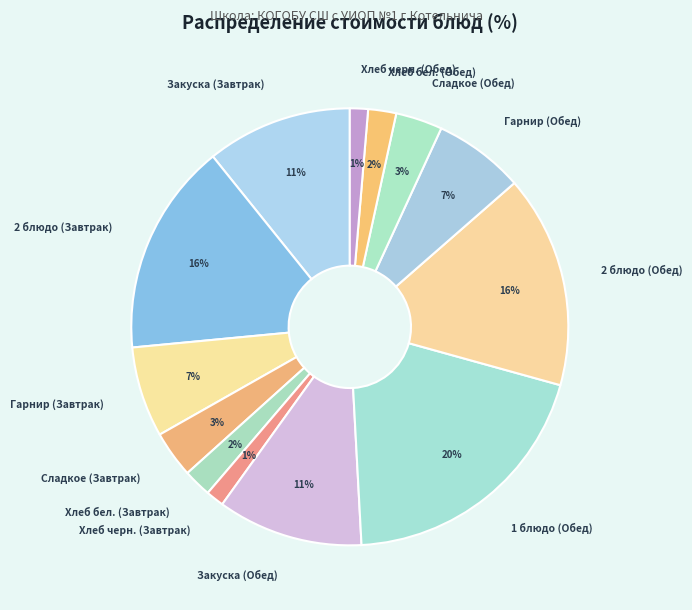

Is it true that Сладкое (Завтрак) is 12% of the pie?

False